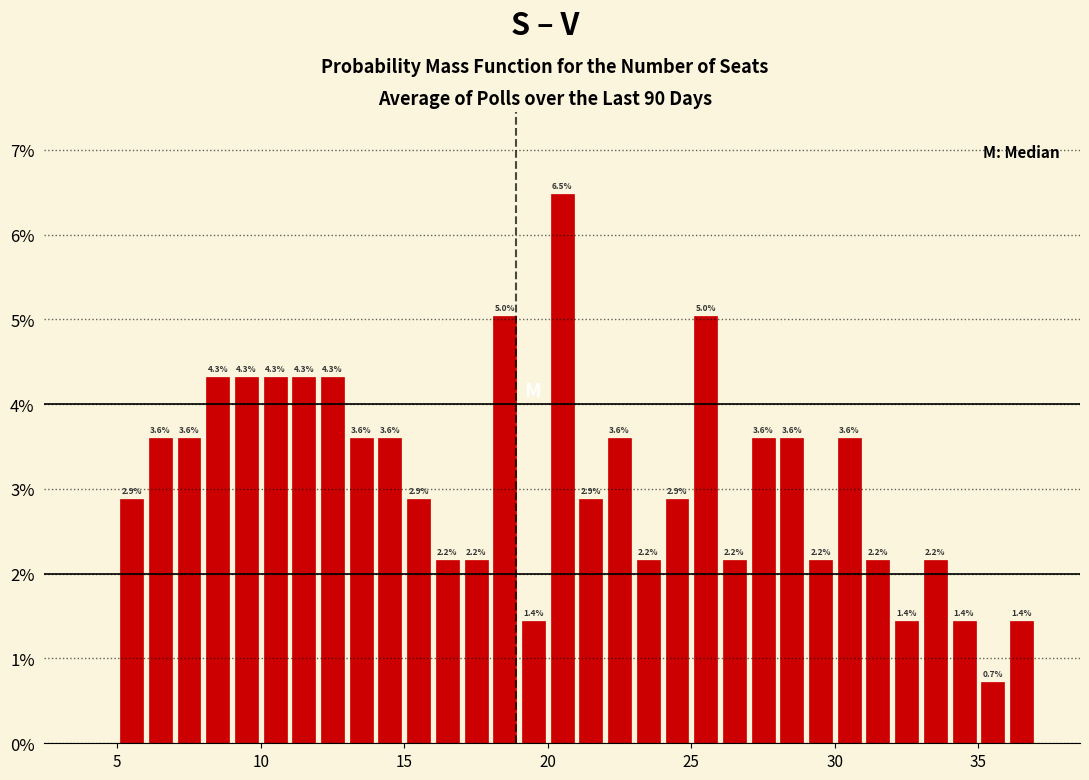

Around what value on the x-axis is the tallest bar? Give the approximate position of its centre, as read against the axis.

20.5